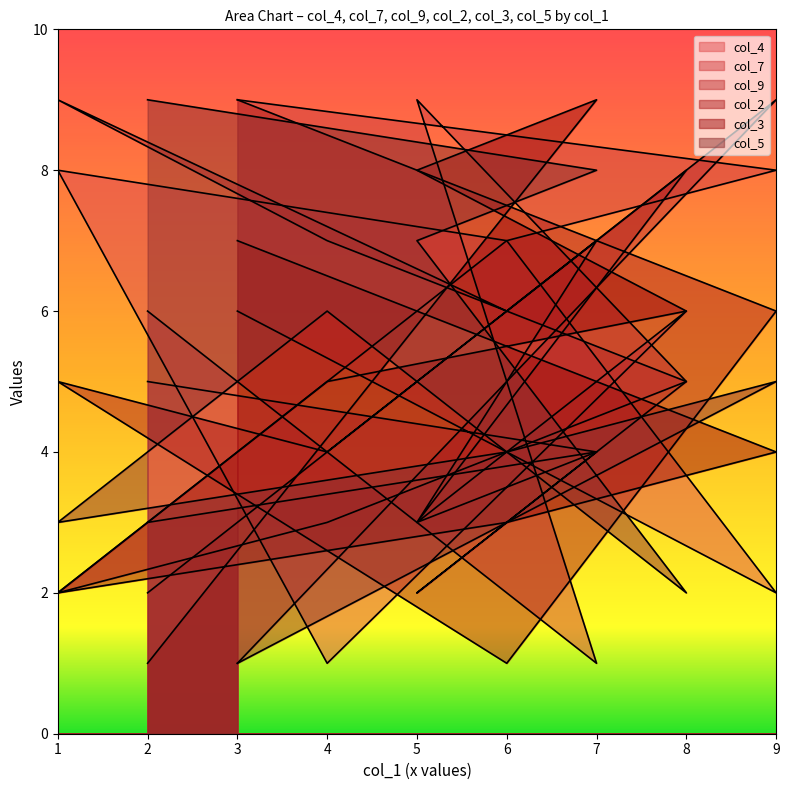

What is the difference between the col_7 values at 7 and 4?

2